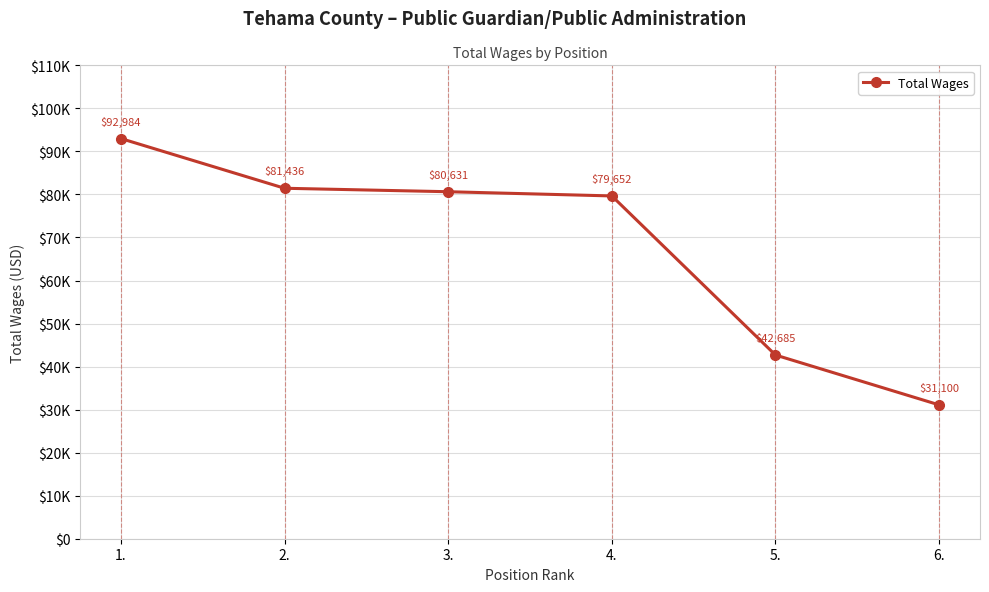

The chart shows a value of 50465 at 6.. True or false?

False